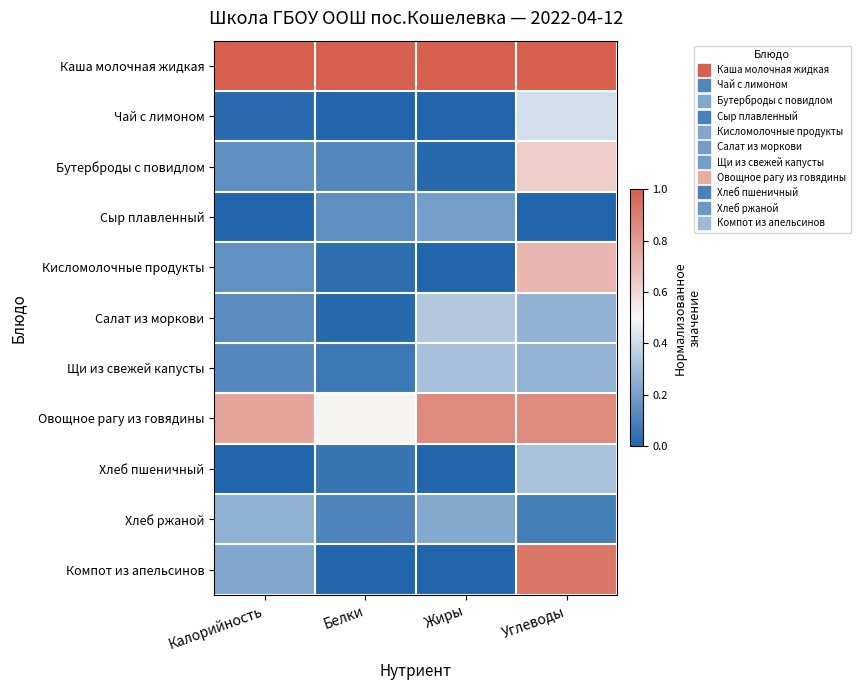

What is the difference between the highest and lowest values at Жиры?

1.0